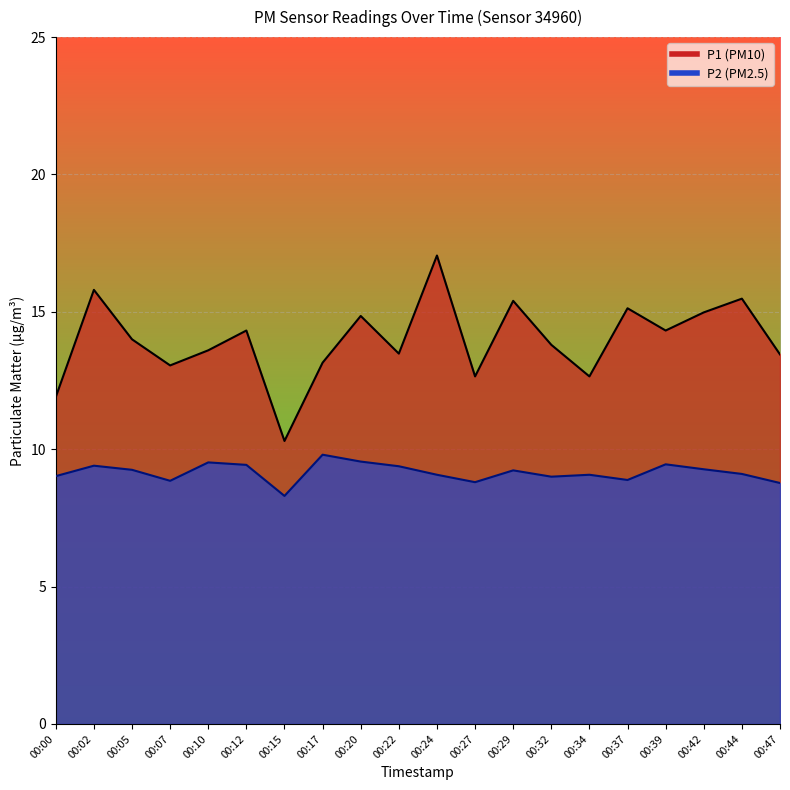

At which category is the sum across all series the highest?

00:24